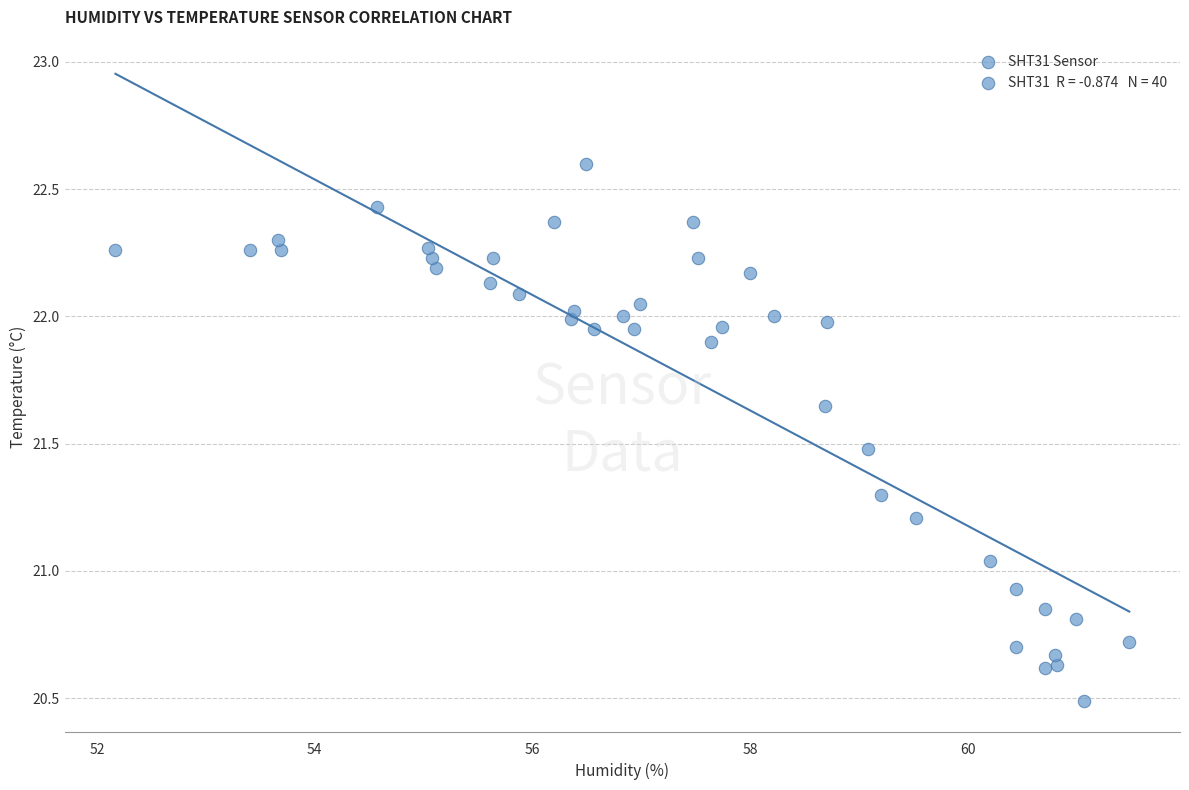

What is the range of Y values (max minus min)?

2.1